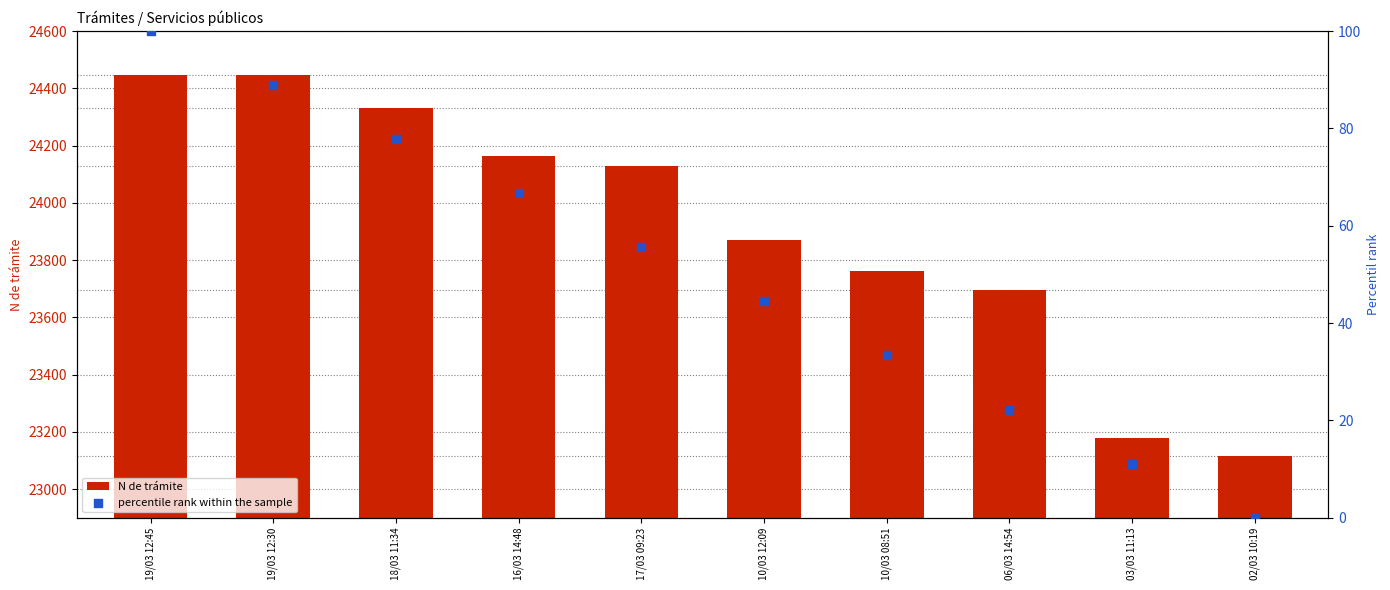

Is the value of percentile rank within the sample at 10/03 08:51 greater than the value of N de trámite at 19/03 12:30?

No